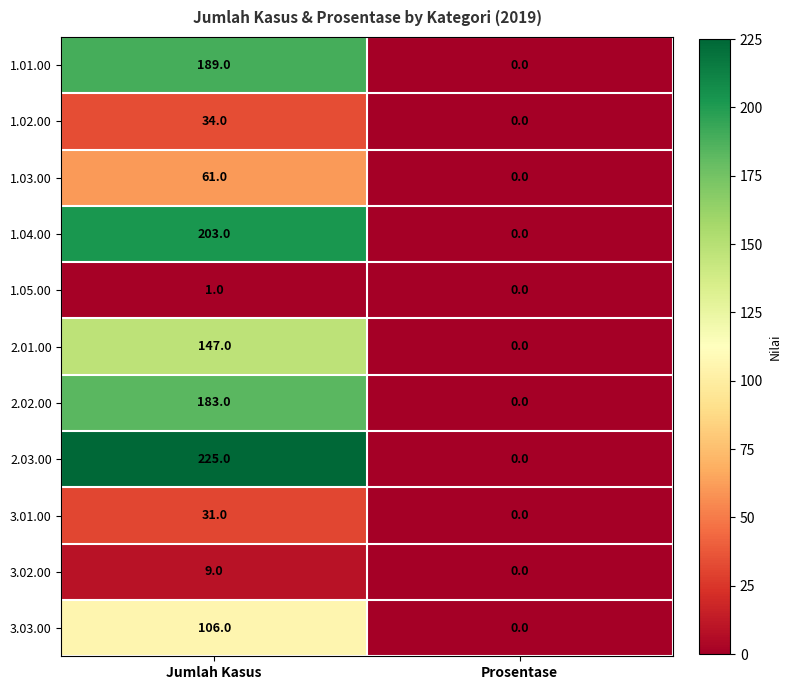

What is the sum of all 3.02.00 values?

9